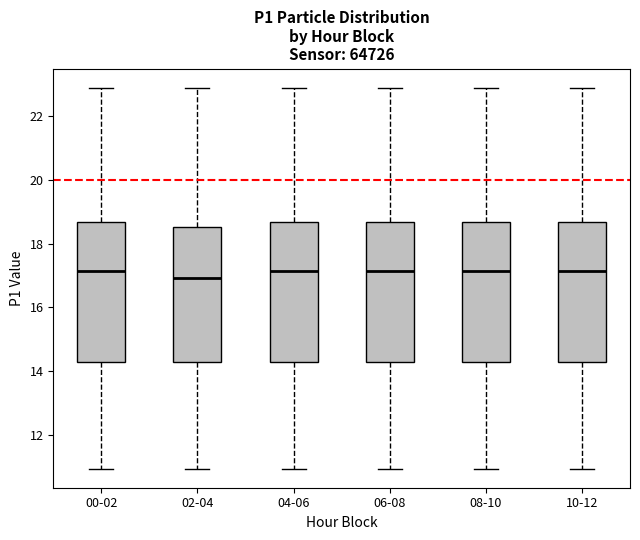

Reading left to right, read every box against the y-axis: the position of its median line, the range the box covers, and the ends of its whiskers. The values are not printed on the chart, so give them approximately, as read against the axis.

00-02: median 17.2, box 14.2 to 18.6, whiskers 11.0 to 23.0
02-04: median 17.0, box 14.2 to 18.6, whiskers 11.0 to 23.0
04-06: median 17.2, box 14.2 to 18.6, whiskers 11.0 to 23.0
06-08: median 17.2, box 14.2 to 18.6, whiskers 11.0 to 23.0
08-10: median 17.2, box 14.2 to 18.6, whiskers 11.0 to 23.0
10-12: median 17.2, box 14.2 to 18.6, whiskers 11.0 to 23.0